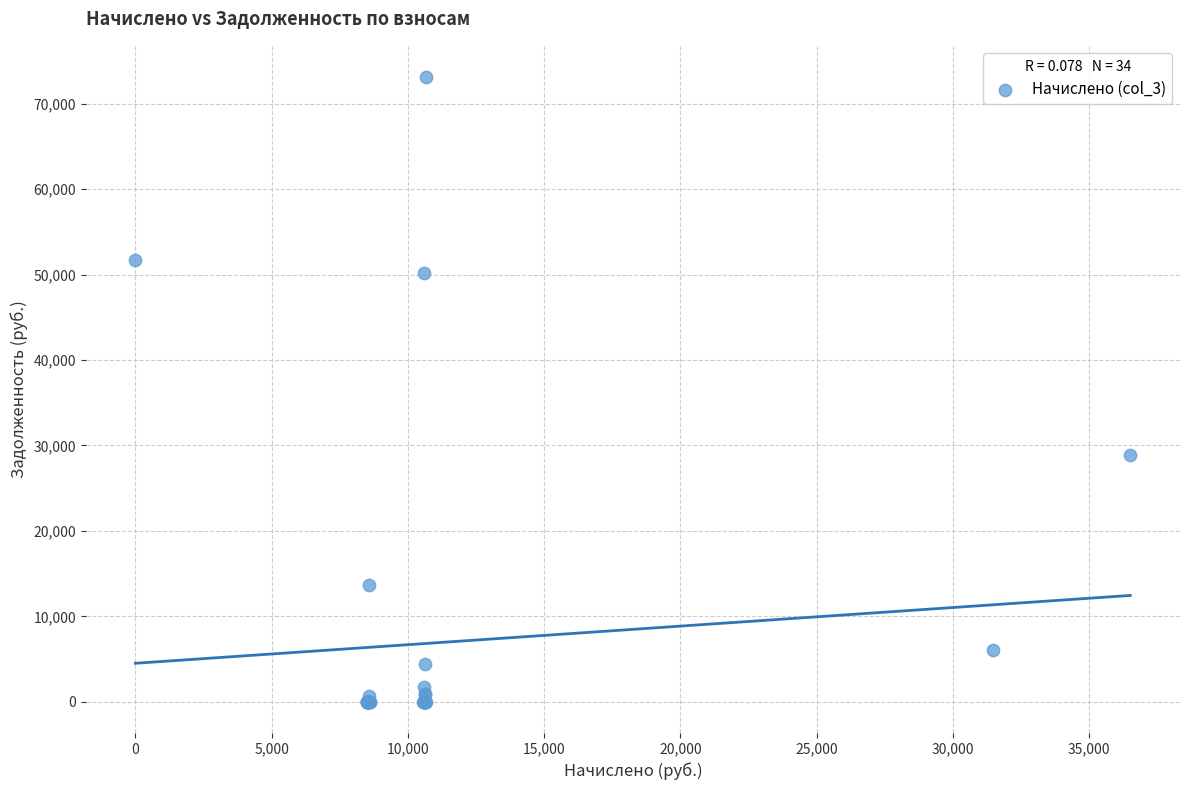

What Y value in the scatter plot is closest to 36553?

28885.5